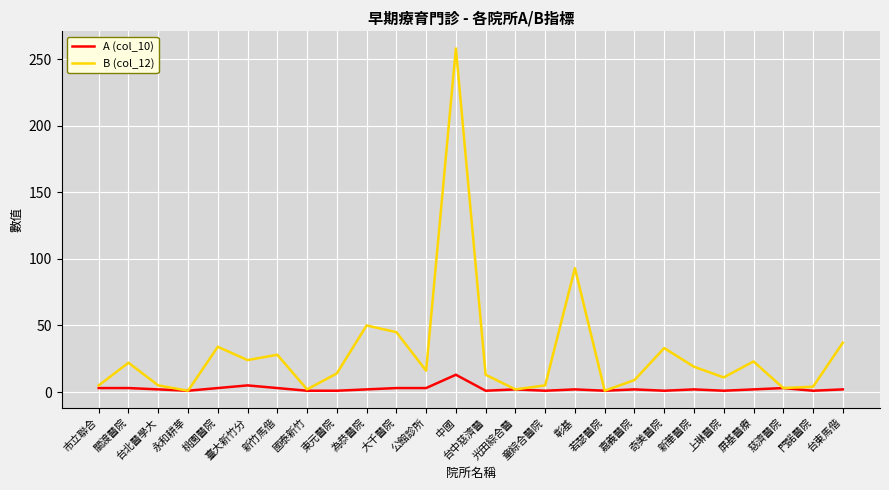

What is the difference between the highest and lowest values at 上琳醫院?

10